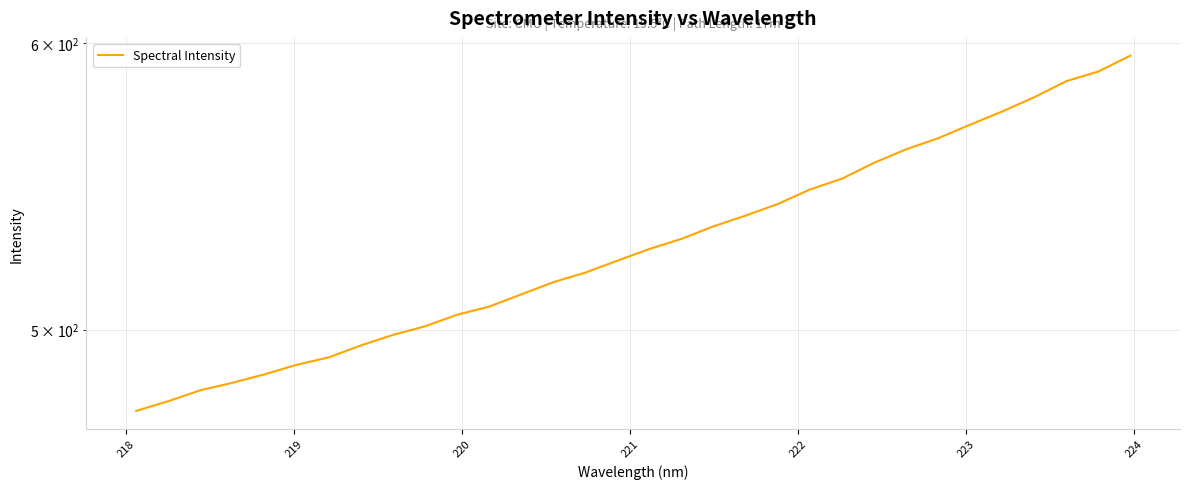

What is the smallest value displayed?

474.8